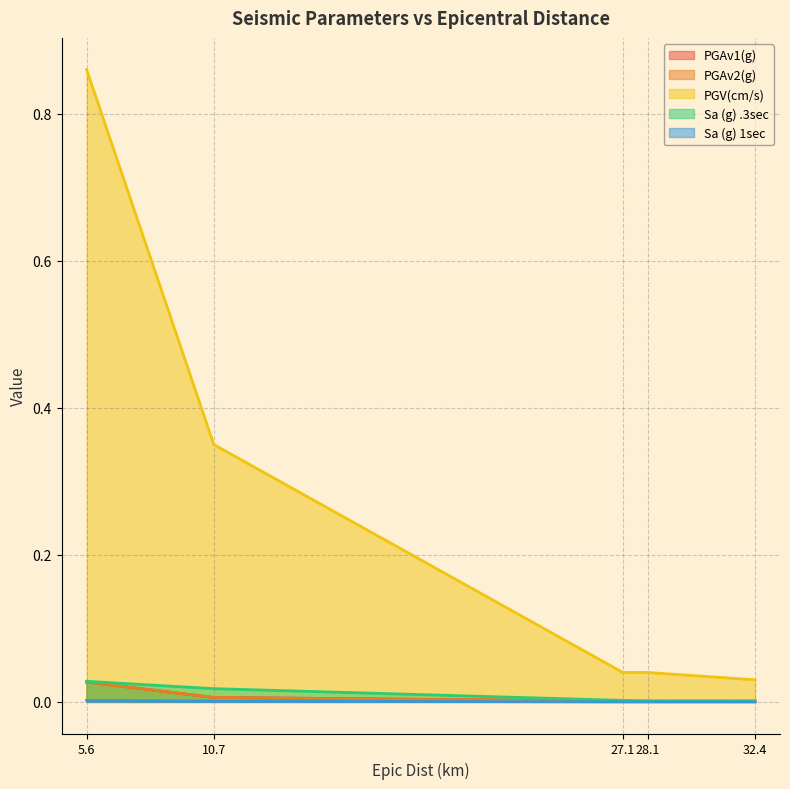

Which label corresponds to the largest value in the chart?

5.6